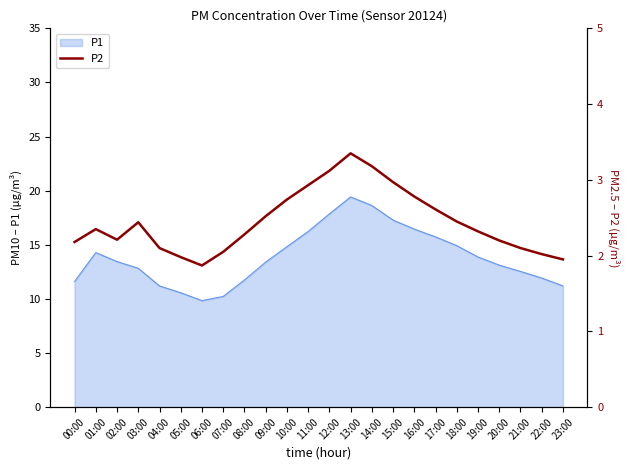

Reading left to right, extract all data points from this chart.

00:00=2.2	01:00=2.4	02:00=2.2	03:00=2.4	04:00=2.1	05:00=2.0	06:00=1.9	07:00=2.0	08:00=2.3	09:00=2.5	10:00=2.7	11:00=2.9	12:00=3.1	13:00=3.4	14:00=3.2	15:00=3.0	16:00=2.8	17:00=2.6	18:00=2.5	19:00=2.3	20:00=2.2	21:00=2.1	22:00=2.0	23:00=1.9